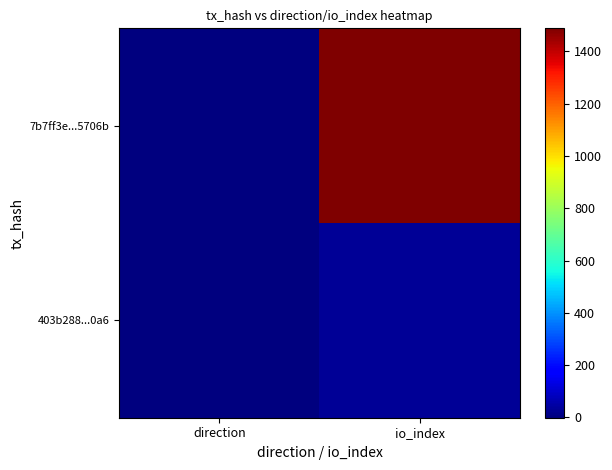

Where is 403b288...0a6 nearest to the value 17?

direction